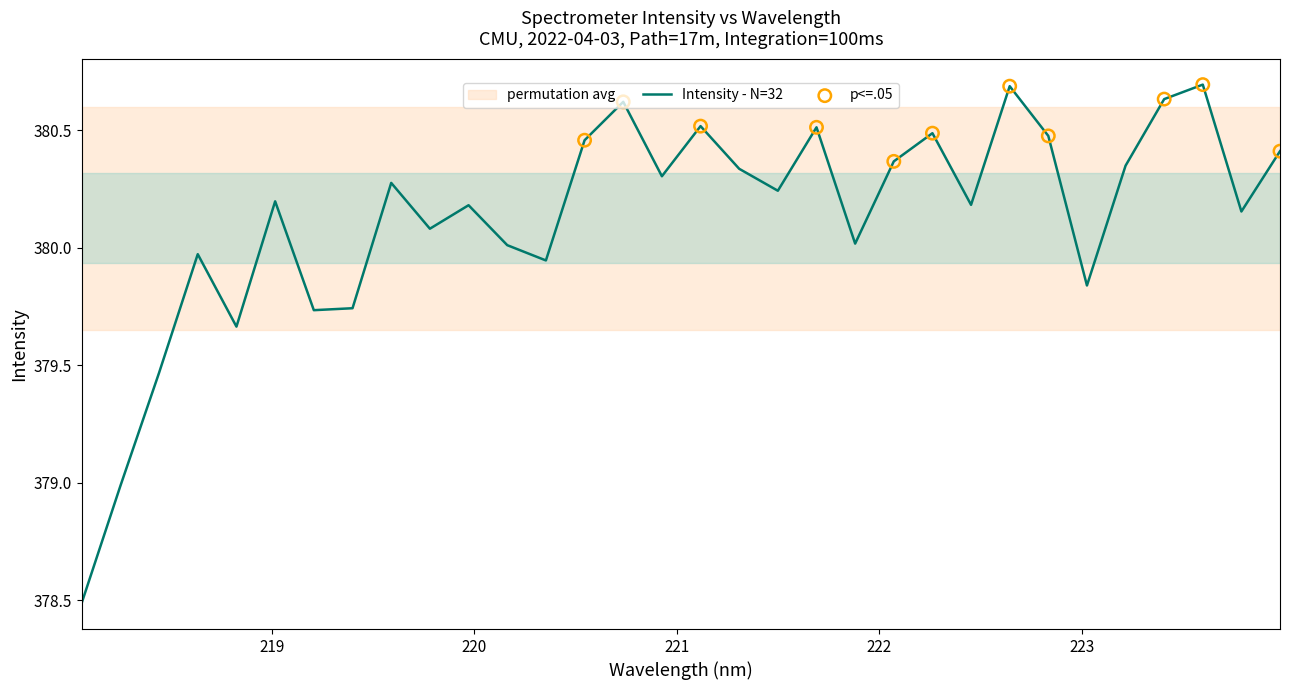

What is the change in value from 219.0156 to 222.0721?

+0.2